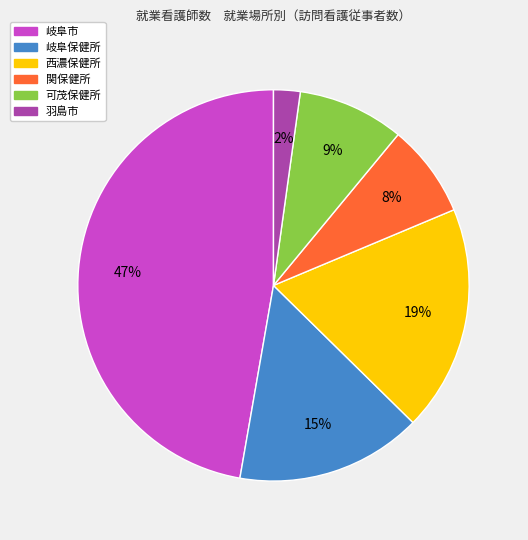

Is 岐阜保健所 the majority of the pie?

No